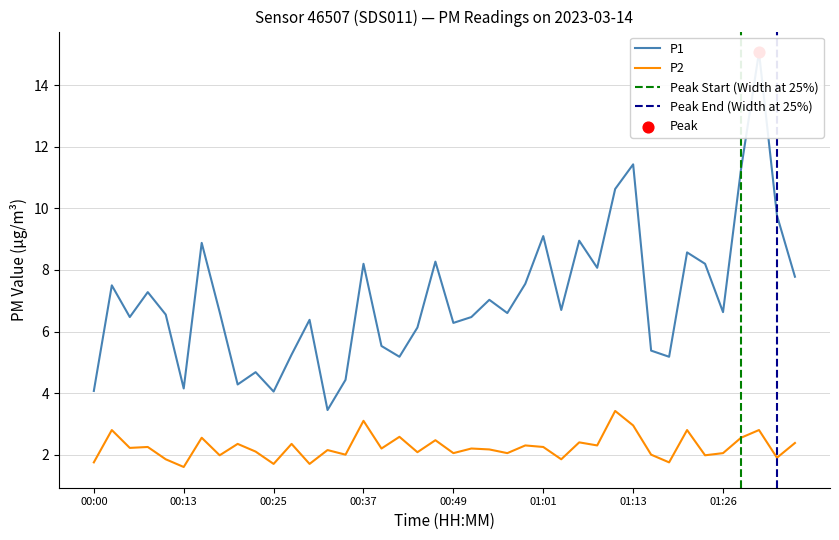

What are all the series names shown in the legend?

P1, P2